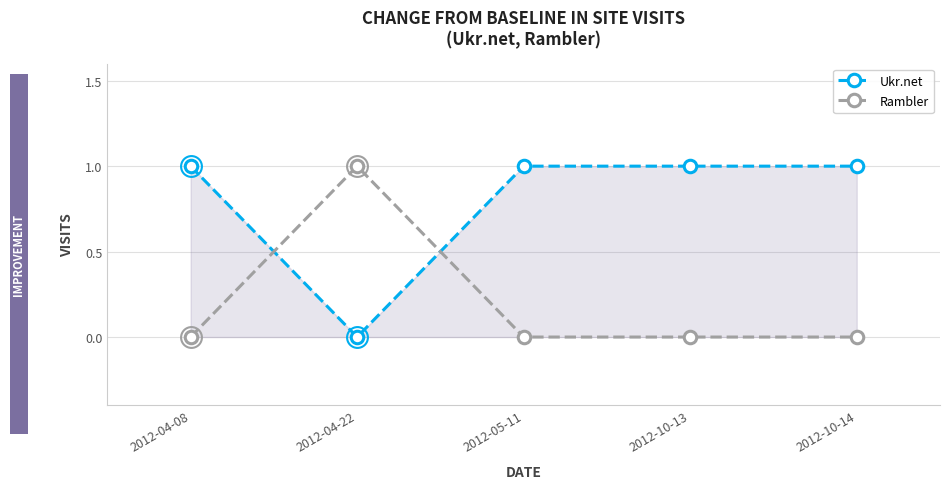

Is it true that Ukr.net equals 1 at 2012-04-08?

True